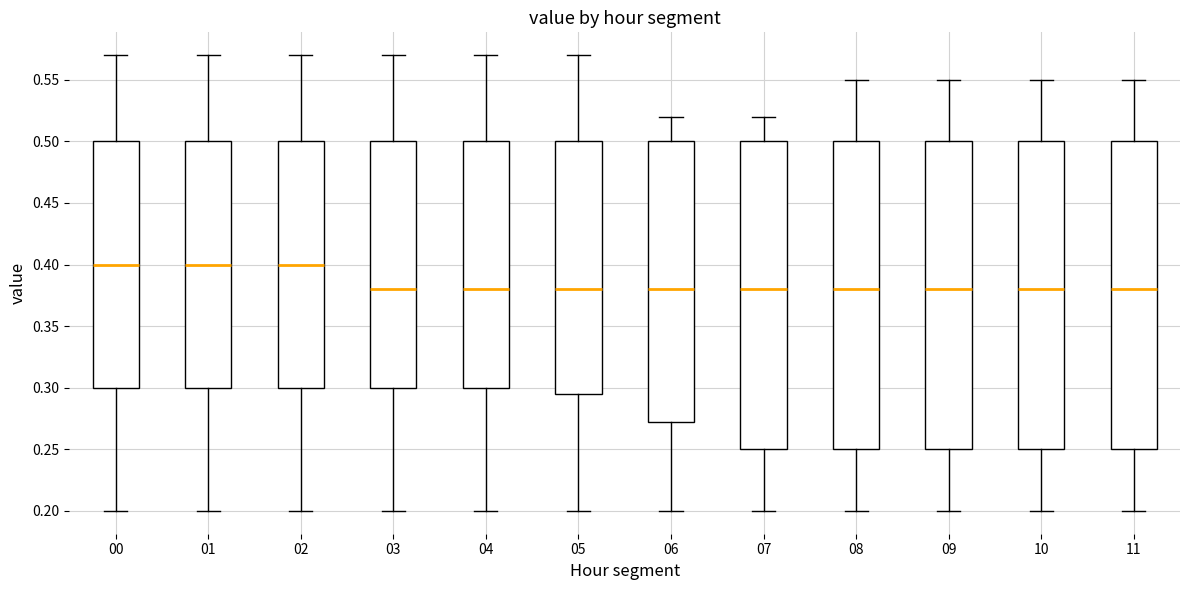

Reading left to right, read every box against the y-axis: the position of its median line, the range the box covers, and the ends of its whiskers. The values are not printed on the chart, so give them approximately, as read against the axis.

00: median 0.400, box 0.300 to 0.500, whiskers 0.200 to 0.570
01: median 0.400, box 0.300 to 0.500, whiskers 0.200 to 0.570
02: median 0.400, box 0.300 to 0.500, whiskers 0.200 to 0.570
03: median 0.380, box 0.300 to 0.500, whiskers 0.200 to 0.570
04: median 0.380, box 0.300 to 0.500, whiskers 0.200 to 0.570
05: median 0.380, box 0.295 to 0.500, whiskers 0.200 to 0.570
06: median 0.380, box 0.275 to 0.500, whiskers 0.200 to 0.520
07: median 0.380, box 0.250 to 0.500, whiskers 0.200 to 0.520
08: median 0.380, box 0.250 to 0.500, whiskers 0.200 to 0.550
09: median 0.380, box 0.250 to 0.500, whiskers 0.200 to 0.550
10: median 0.380, box 0.250 to 0.500, whiskers 0.200 to 0.550
11: median 0.380, box 0.250 to 0.500, whiskers 0.200 to 0.550